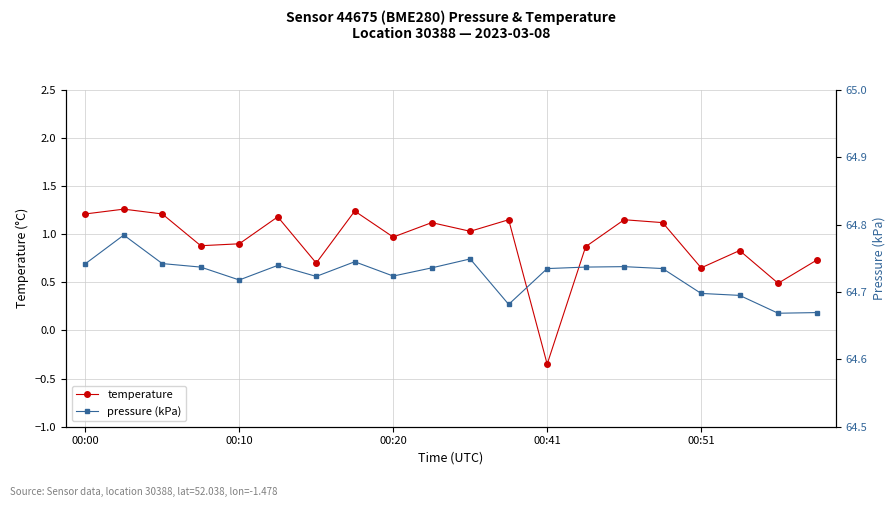

Reading left to right, transcribe all the data shown in this chart.

temperature: 1.2	1.3	1.2	0.9	0.9	1.2	0.7	1.2	1.0	1.1	1.0	1.1	-0.3	0.9	1.1	1.1	0.7	0.8	0.5	0.7
pressure (kPa): 64.7	64.8	64.7	64.7	64.7	64.7	64.7	64.7	64.7	64.7	64.7	64.7	64.7	64.7	64.7	64.7	64.7	64.7	64.7	64.7